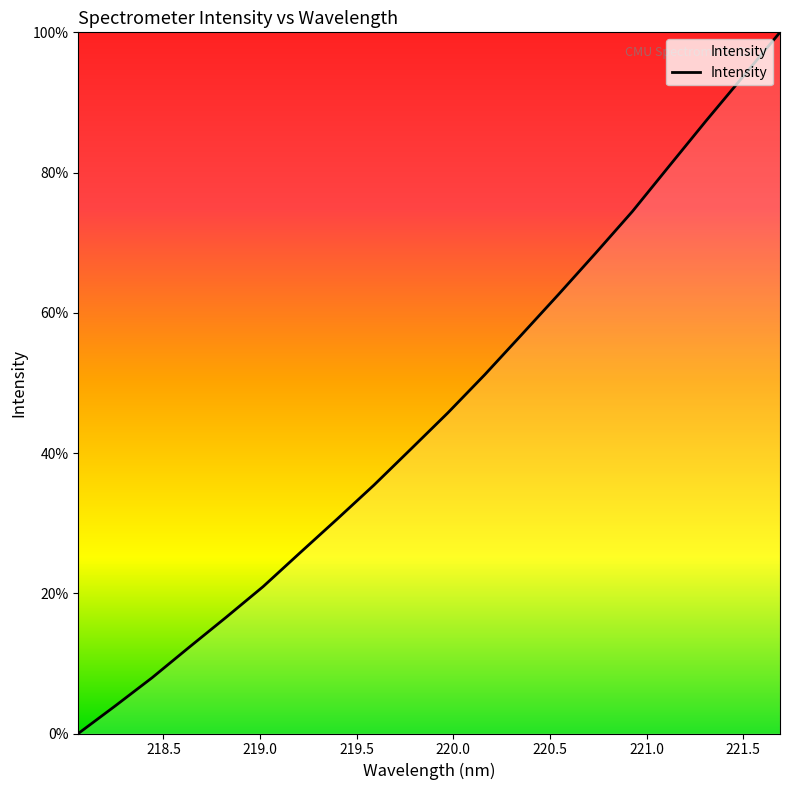

What is the maximum value shown in the chart?

100.0